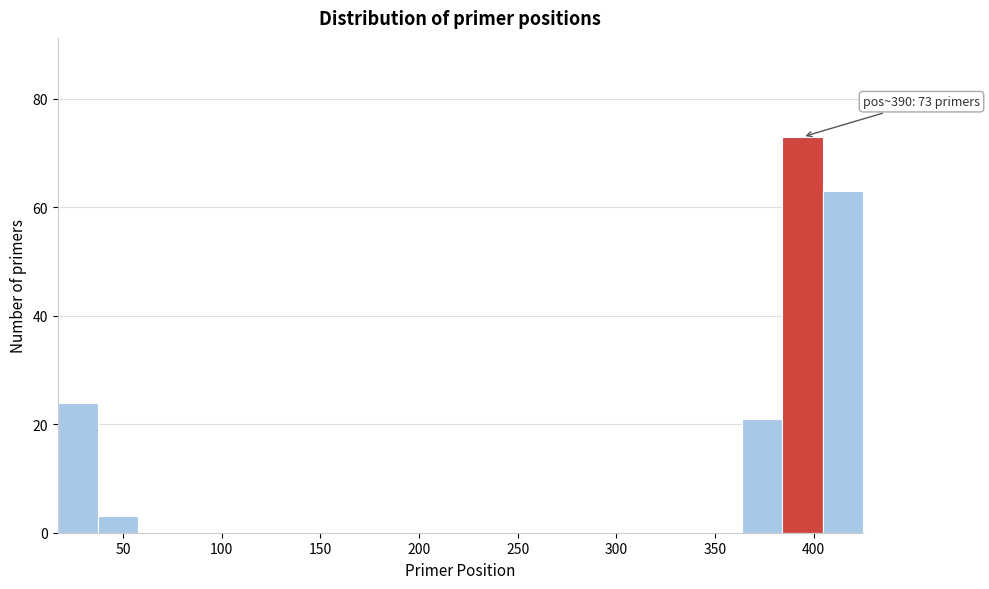

Over which range of the x-axis is the bar tallest?

385 to 405